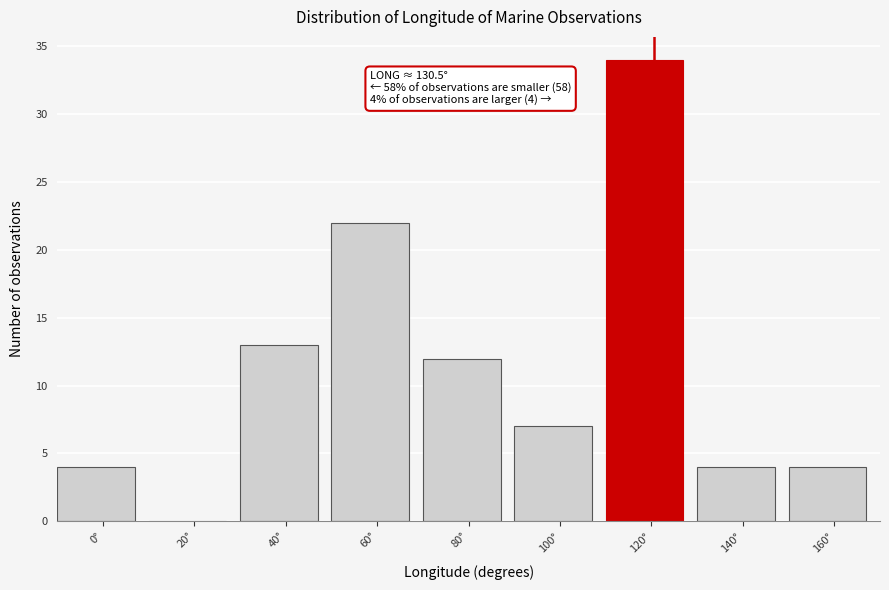

The value at 120° is 34. True or false?

True